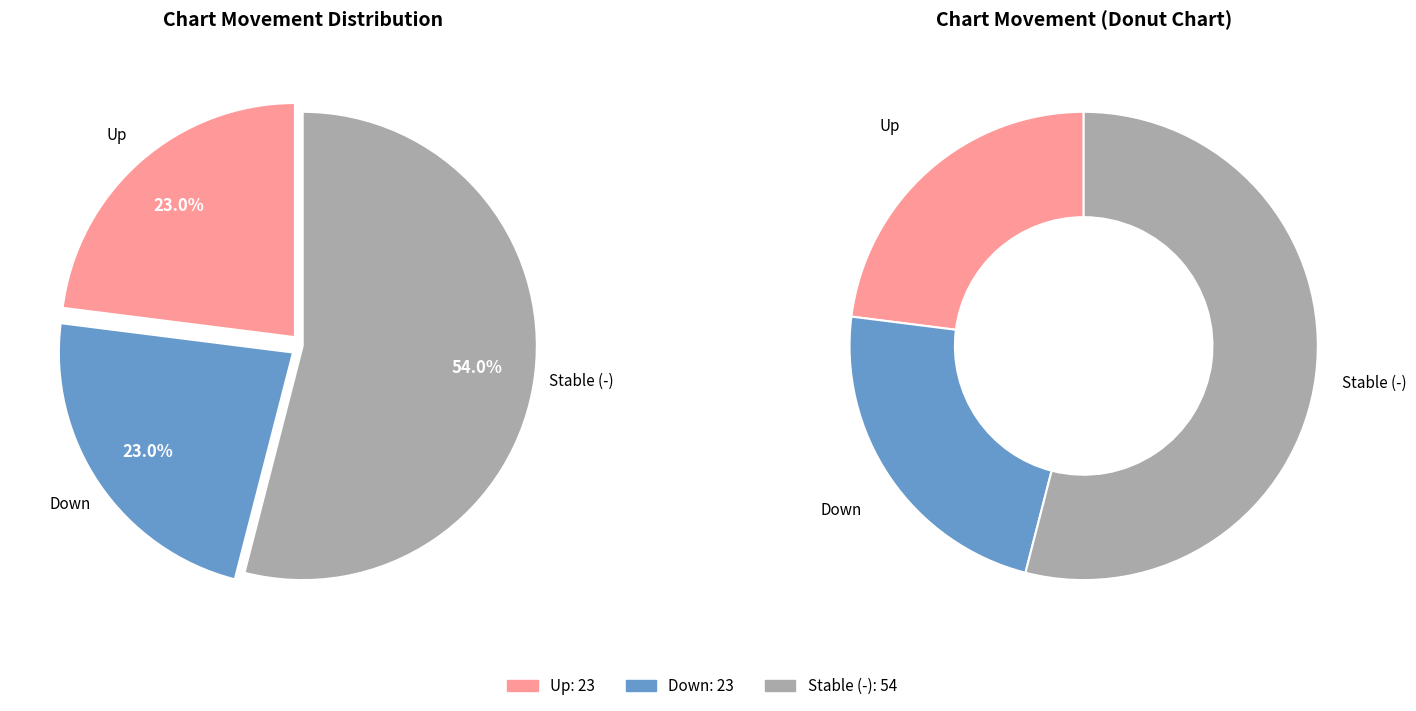

Which category has the biggest portion of the pie?

-